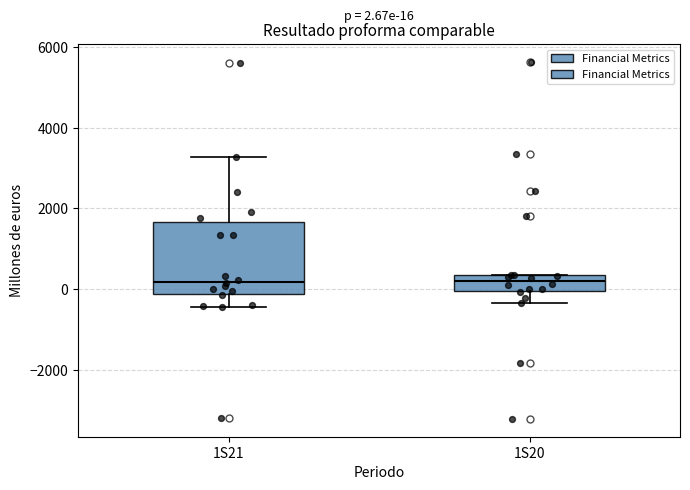

Comparing the boxes themselves (not the whiskers), which one is the tallest?

1S21